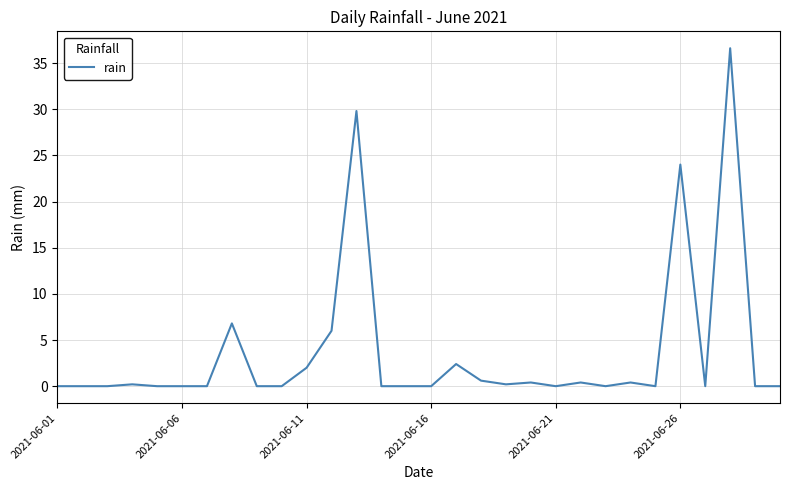

What is the maximum value shown in the chart?

36.6